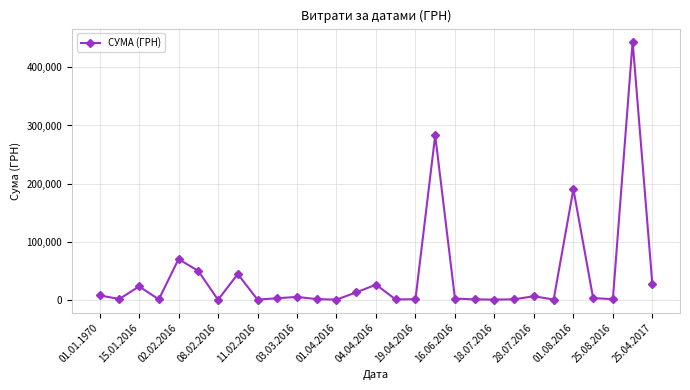

What is the difference between the maximum and minimum values?

444497.1